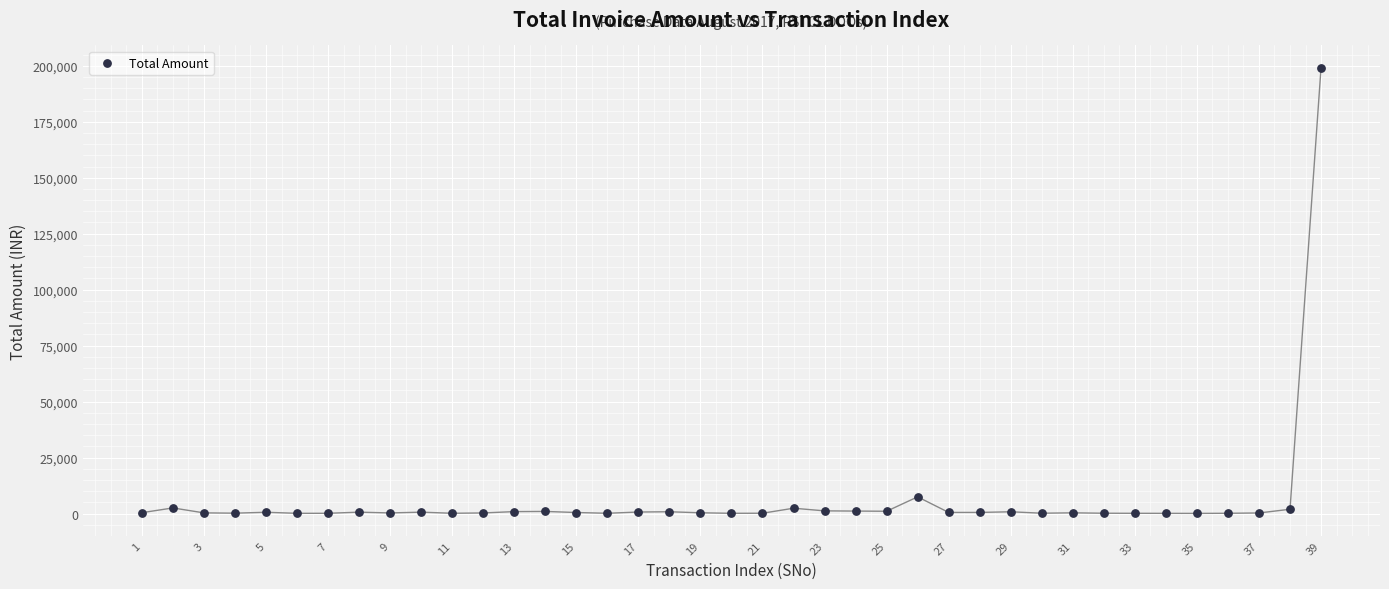

What Y value in the scatter plot is closest to 99587?

7434.0